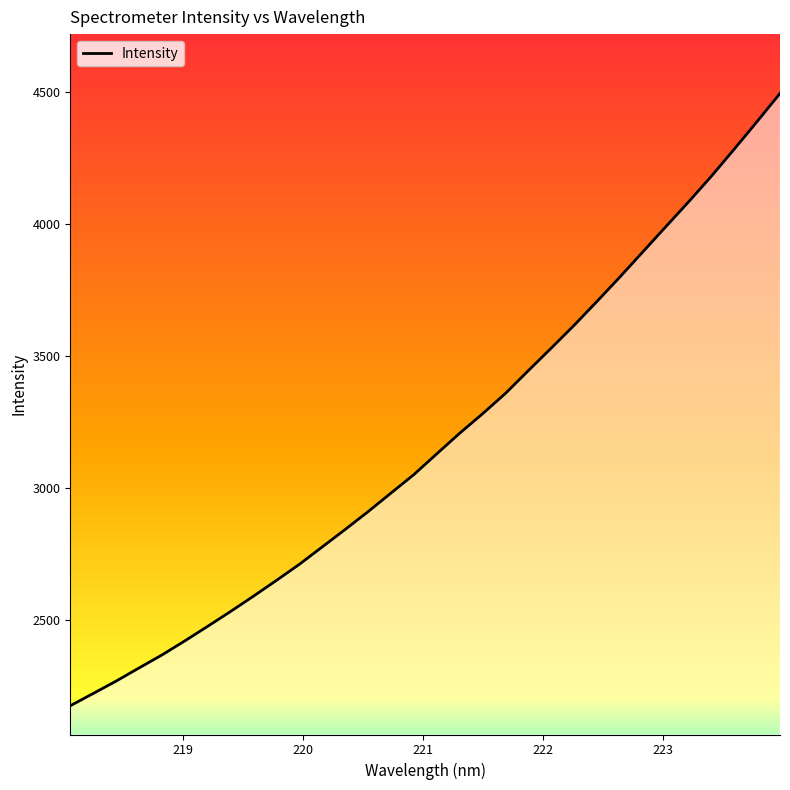

What is the difference between the maximum and minimum values?

2319.5